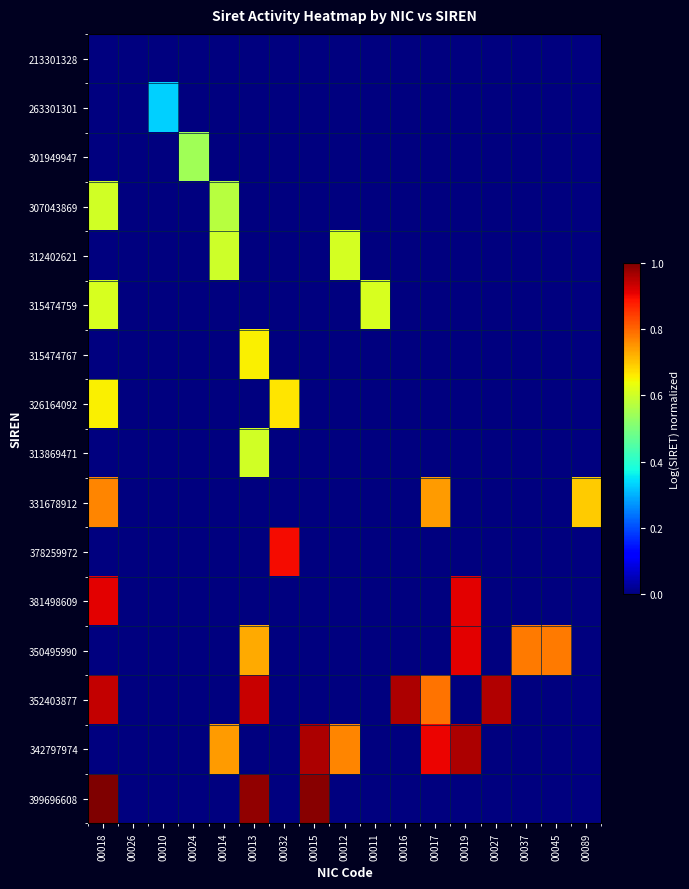

Reading right to left, what are all the values shown in this chart?

213301328: 00089=0.0	00045=0.0	00037=0.0	00027=0.0	00019=0.0	00017=0.0	00016=0.0	00011=0.0	00012=0.0	00015=0.0	00032=0.0	00013=0.0	00014=0.0	00024=0.0	00010=0.0	00026=0.0	00018=0.0
263301301: 00089=0.0	00045=0.0	00037=0.0	00027=0.0	00019=0.0	00017=0.0	00016=0.0	00011=0.0	00012=0.0	00015=0.0	00032=0.0	00013=0.0	00014=0.0	00024=0.0	00010=0.3	00026=0.0	00018=0.0
301949947: 00089=0.0	00045=0.0	00037=0.0	00027=0.0	00019=0.0	00017=0.0	00016=0.0	00011=0.0	00012=0.0	00015=0.0	00032=0.0	00013=0.0	00014=0.0	00024=0.5	00010=0.0	00026=0.0	00018=0.0
307043869: 00089=0.0	00045=0.0	00037=0.0	00027=0.0	00019=0.0	00017=0.0	00016=0.0	00011=0.0	00012=0.0	00015=0.0	00032=0.0	00013=0.0	00014=0.6	00024=0.0	00010=0.0	00026=0.0	00018=0.6
312402621: 00089=0.0	00045=0.0	00037=0.0	00027=0.0	00019=0.0	00017=0.0	00016=0.0	00011=0.0	00012=0.6	00015=0.0	00032=0.0	00013=0.0	00014=0.6	00024=0.0	00010=0.0	00026=0.0	00018=0.0
315474759: 00089=0.0	00045=0.0	00037=0.0	00027=0.0	00019=0.0	00017=0.0	00016=0.0	00011=0.6	00012=0.0	00015=0.0	00032=0.0	00013=0.0	00014=0.0	00024=0.0	00010=0.0	00026=0.0	00018=0.6
315474767: 00089=0.0	00045=0.0	00037=0.0	00027=0.0	00019=0.0	00017=0.0	00016=0.0	00011=0.0	00012=0.0	00015=0.0	00032=0.0	00013=0.7	00014=0.0	00024=0.0	00010=0.0	00026=0.0	00018=0.0
326164092: 00089=0.0	00045=0.0	00037=0.0	00027=0.0	00019=0.0	00017=0.0	00016=0.0	00011=0.0	00012=0.0	00015=0.0	00032=0.7	00013=0.0	00014=0.0	00024=0.0	00010=0.0	00026=0.0	00018=0.7
313869471: 00089=0.0	00045=0.0	00037=0.0	00027=0.0	00019=0.0	00017=0.0	00016=0.0	00011=0.0	00012=0.0	00015=0.0	00032=0.0	00013=0.6	00014=0.0	00024=0.0	00010=0.0	00026=0.0	00018=0.0
331678912: 00089=0.7	00045=0.0	00037=0.0	00027=0.0	00019=0.0	00017=0.7	00016=0.0	00011=0.0	00012=0.0	00015=0.0	00032=0.0	00013=0.0	00014=0.0	00024=0.0	00010=0.0	00026=0.0	00018=0.8
378259972: 00089=0.0	00045=0.0	00037=0.0	00027=0.0	00019=0.0	00017=0.0	00016=0.0	00011=0.0	00012=0.0	00015=0.0	00032=0.9	00013=0.0	00014=0.0	00024=0.0	00010=0.0	00026=0.0	00018=0.0
381498609: 00089=0.0	00045=0.0	00037=0.0	00027=0.0	00019=0.9	00017=0.0	00016=0.0	00011=0.0	00012=0.0	00015=0.0	00032=0.0	00013=0.0	00014=0.0	00024=0.0	00010=0.0	00026=0.0	00018=0.9
350495990: 00089=0.0	00045=0.8	00037=0.8	00027=0.0	00019=0.9	00017=0.0	00016=0.0	00011=0.0	00012=0.0	00015=0.0	00032=0.0	00013=0.7	00014=0.0	00024=0.0	00010=0.0	00026=0.0	00018=0.0
352403877: 00089=0.0	00045=0.0	00037=0.0	00027=1.0	00019=0.0	00017=0.8	00016=1.0	00011=0.0	00012=0.0	00015=0.0	00032=0.0	00013=0.9	00014=0.0	00024=0.0	00010=0.0	00026=0.0	00018=0.9
342797974: 00089=0.0	00045=0.0	00037=0.0	00027=0.0	00019=1.0	00017=0.9	00016=0.0	00011=0.0	00012=0.8	00015=1.0	00032=0.0	00013=0.0	00014=0.7	00024=0.0	00010=0.0	00026=0.0	00018=0.0
399696608: 00089=0.0	00045=0.0	00037=0.0	00027=0.0	00019=0.0	00017=0.0	00016=0.0	00011=0.0	00012=0.0	00015=1.0	00032=0.0	00013=1.0	00014=0.0	00024=0.0	00010=0.0	00026=0.0	00018=1.0